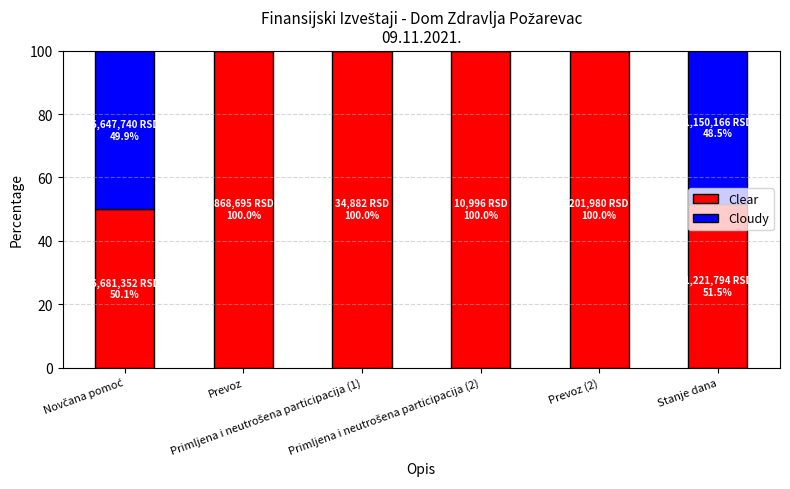

Count the number of categories in the chart.

6